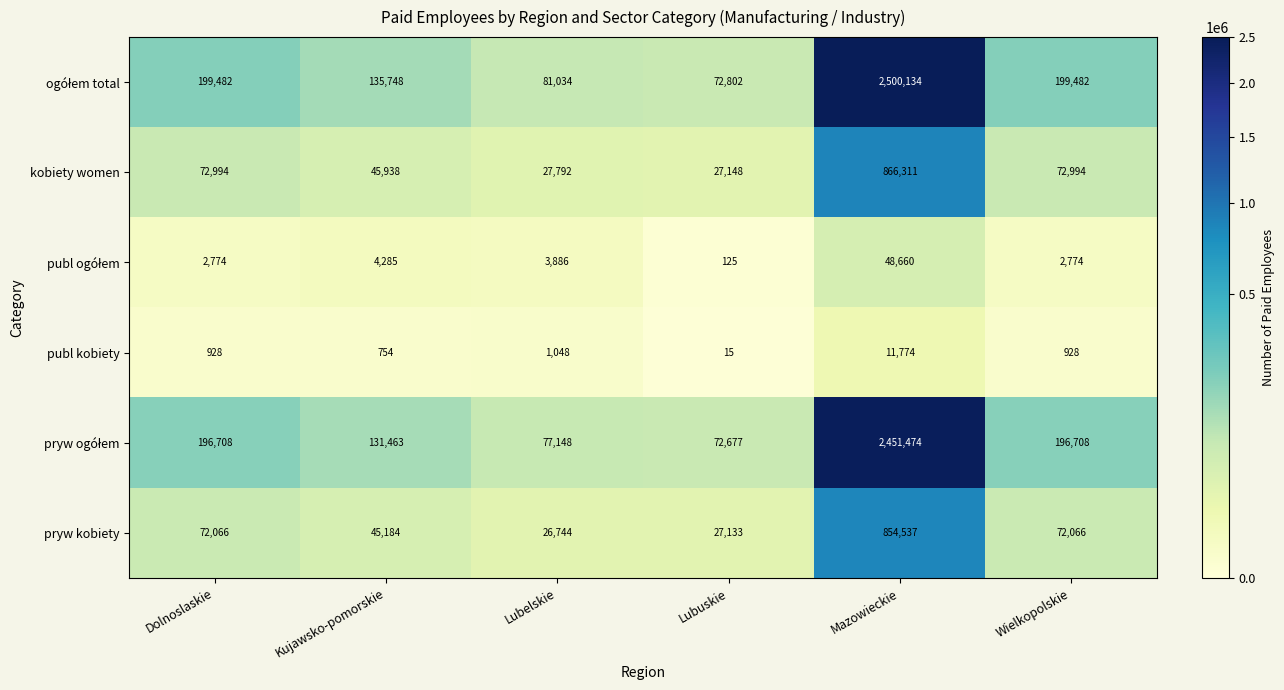

What is the smallest value displayed?

15